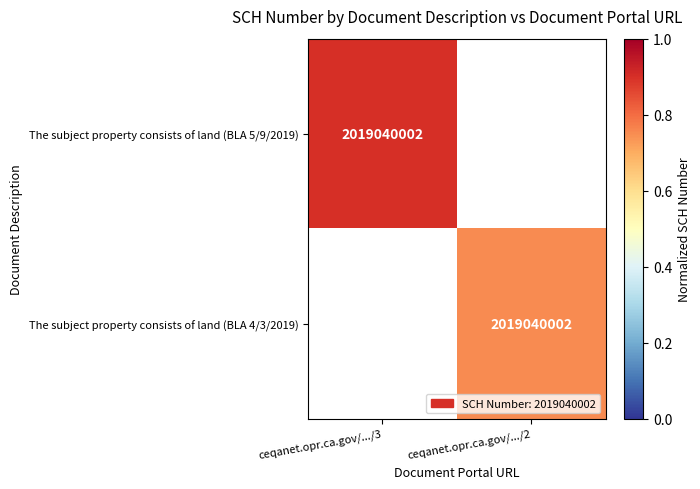

The The subject property consists of land (BLA 4/3/2019) series shows 1031564704.1 at ceqanet.opr.ca.gov/.../2. True or false?

False